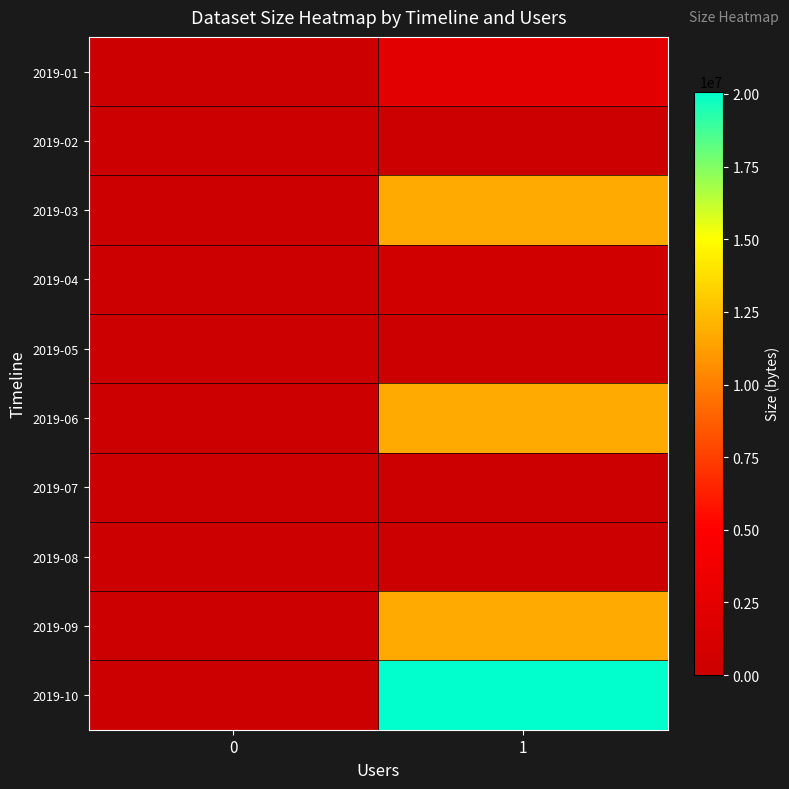

At which category is the sum across all series the highest?

1